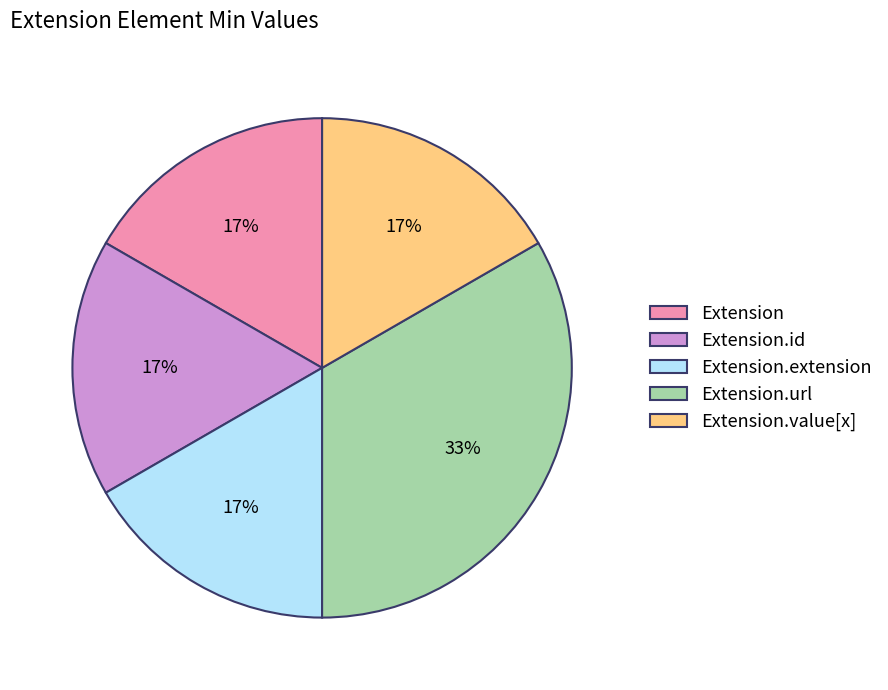

Which has a higher value, Extension.url or Extension.id?

Extension.url